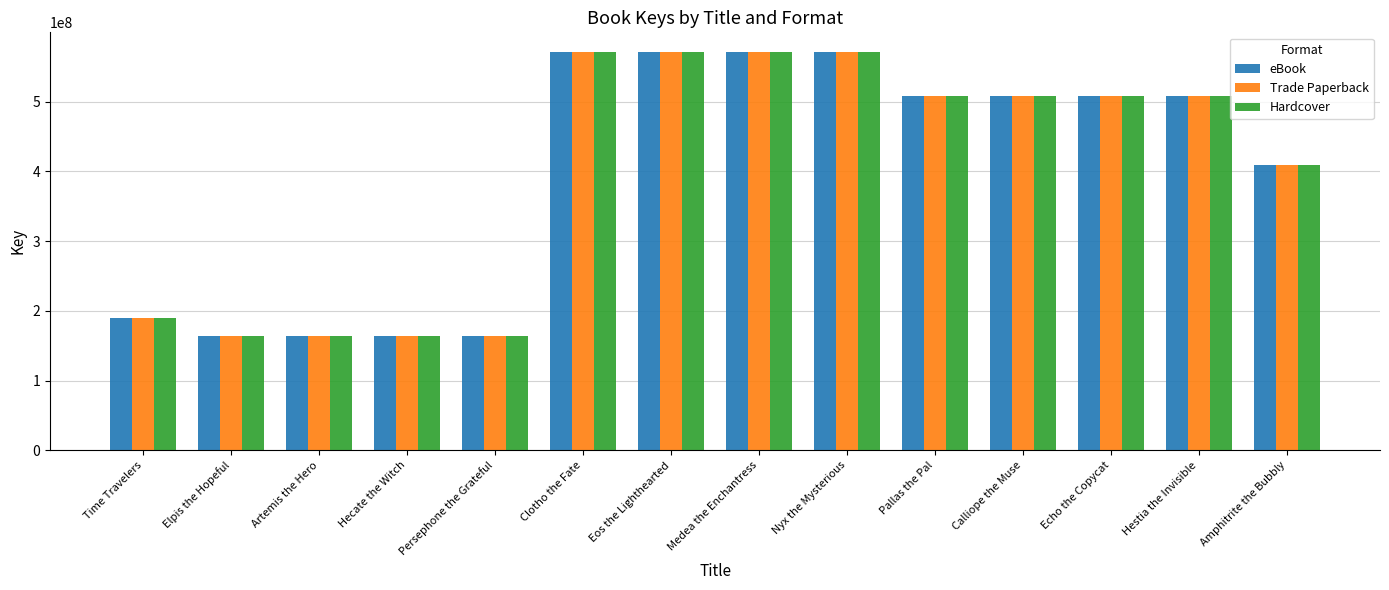

What is the label of the 7th bar from the left?

Eos the Lighthearted